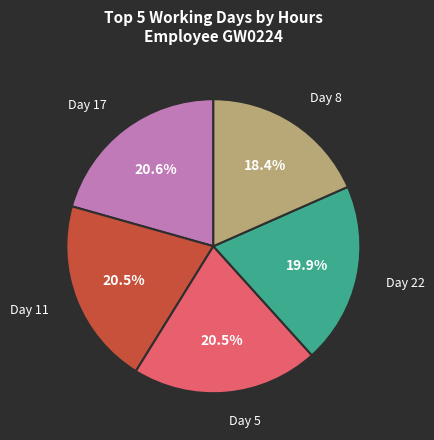

Is there a majority slice in this chart?

No